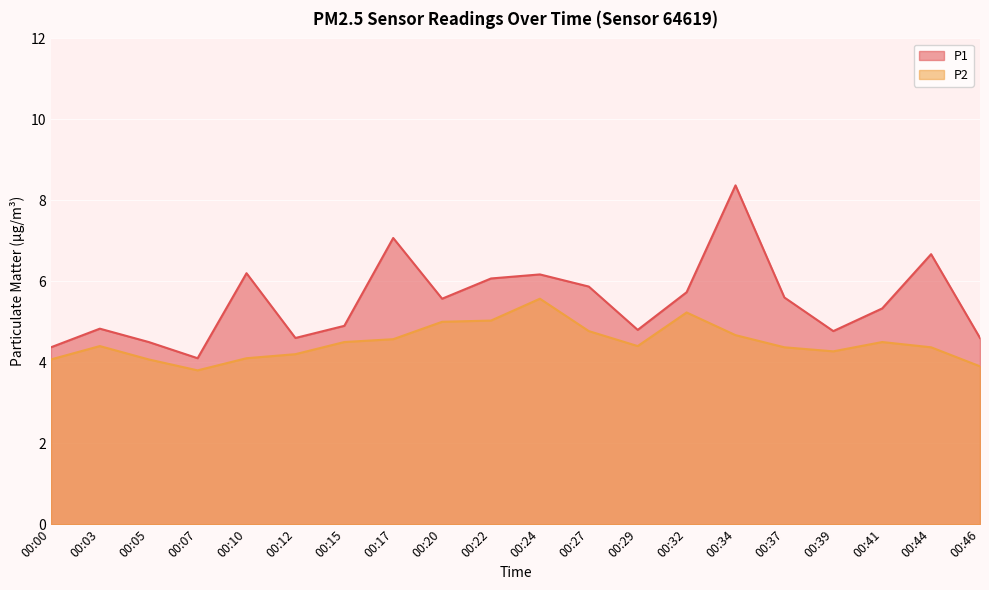

Rank the series by their maximum value, from lowest to highest.

P2, P1